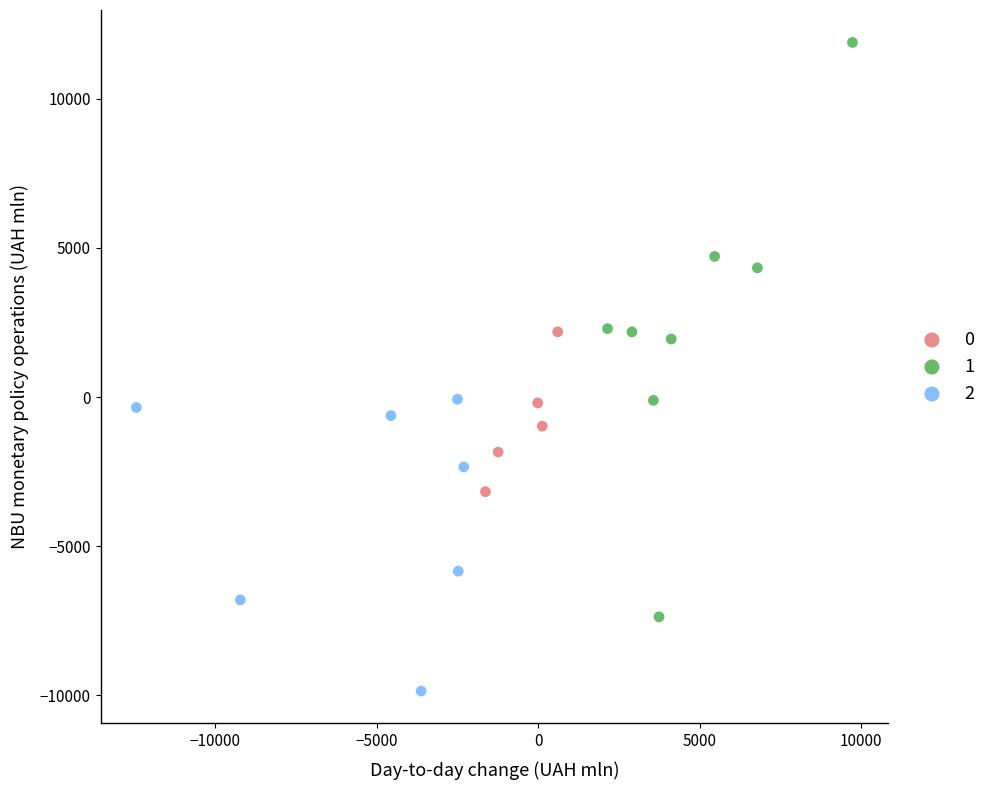

What are all the series names shown in the legend?

0, 1, 2